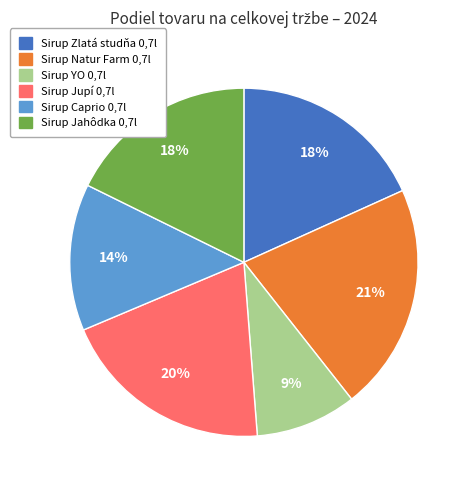

How many segments does this pie chart have?

6